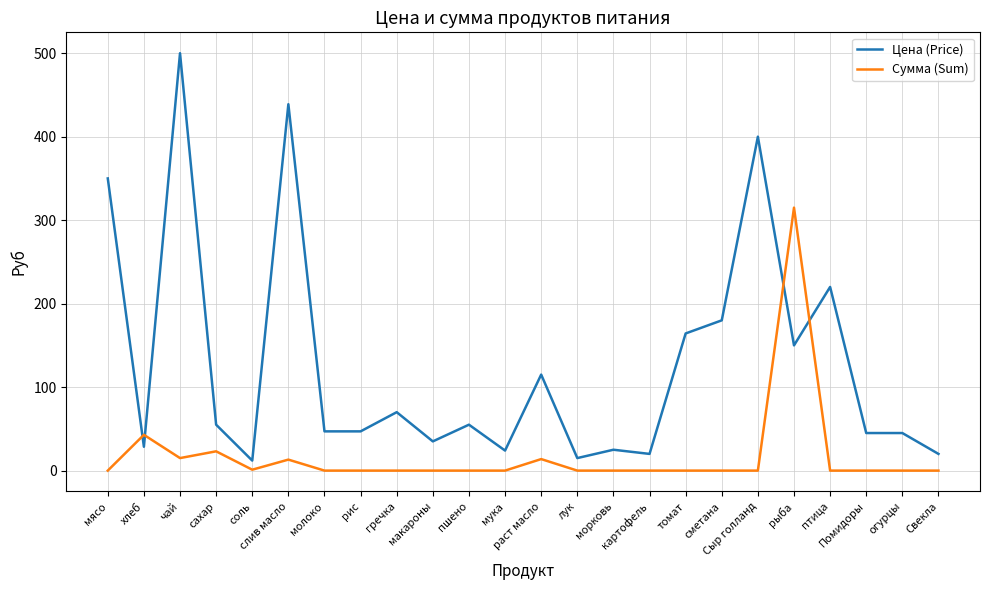

Rank the series by their maximum value, from highest to lowest.

Цена (Price), Сумма (Sum)